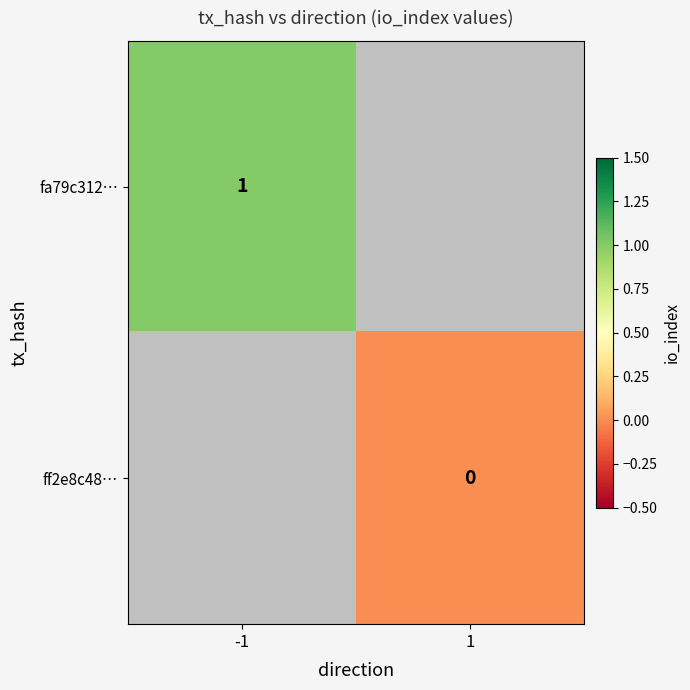

How many series are shown in this chart?

2